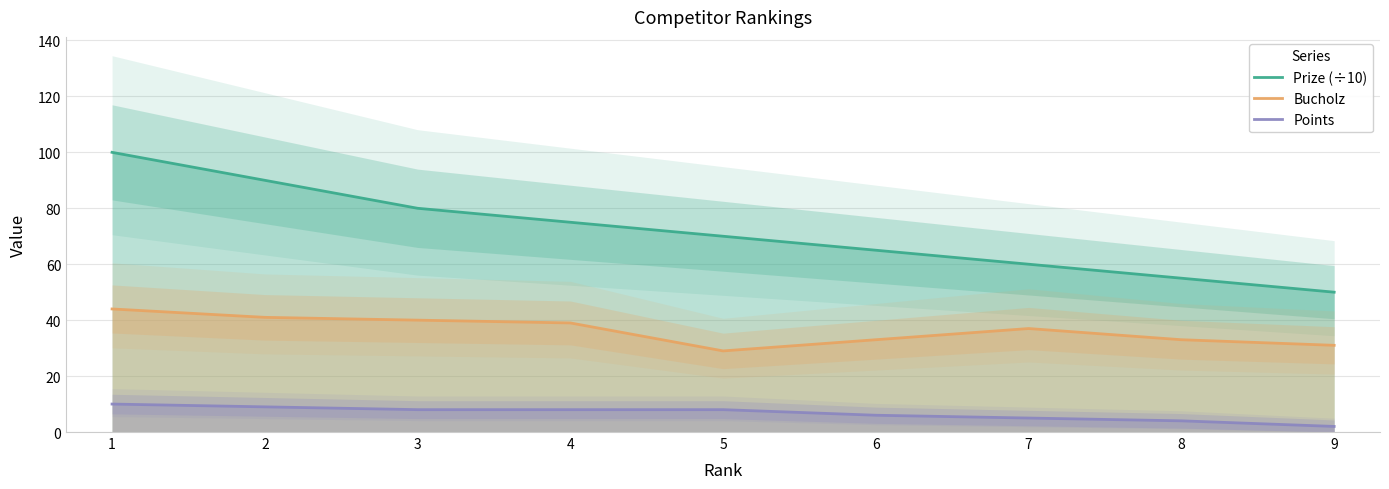

At how many categories does at least one series exceed 38?

9